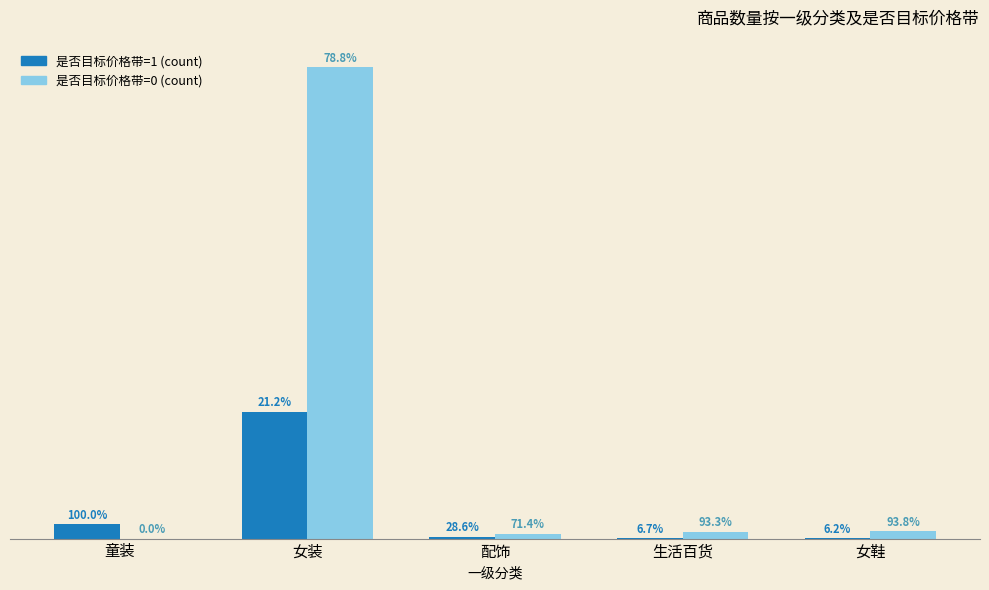

What are all the series names shown in the legend?

是否目标价格带=1 (count), 是否目标价格带=0 (count)